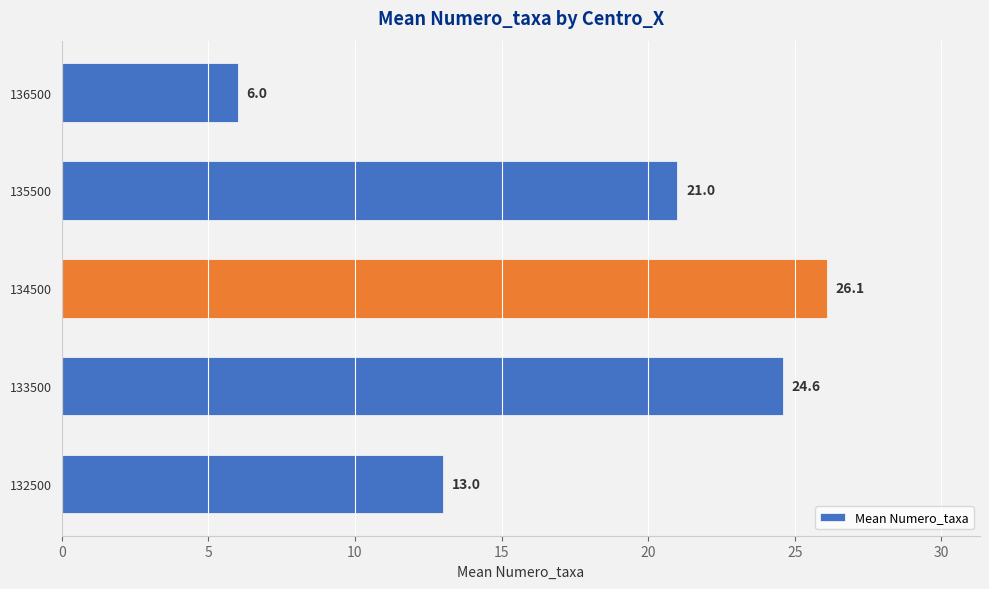

Is it true that the value at 134500 is 26.1?

True